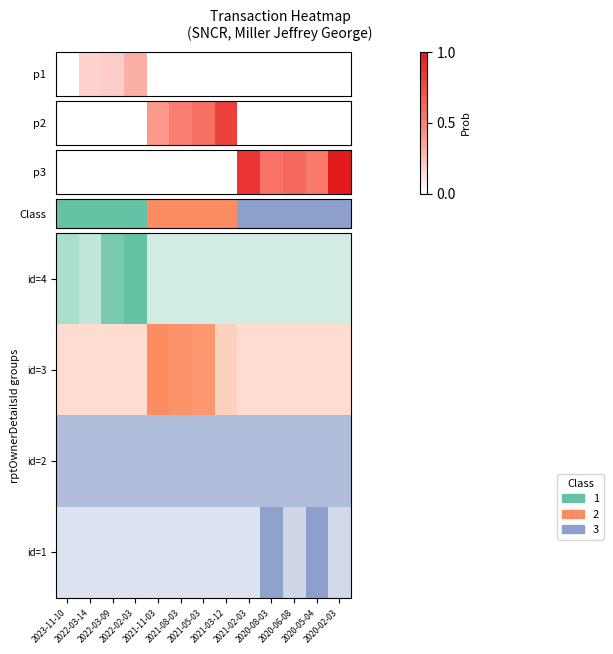

How many distinct data groups are displayed?

1